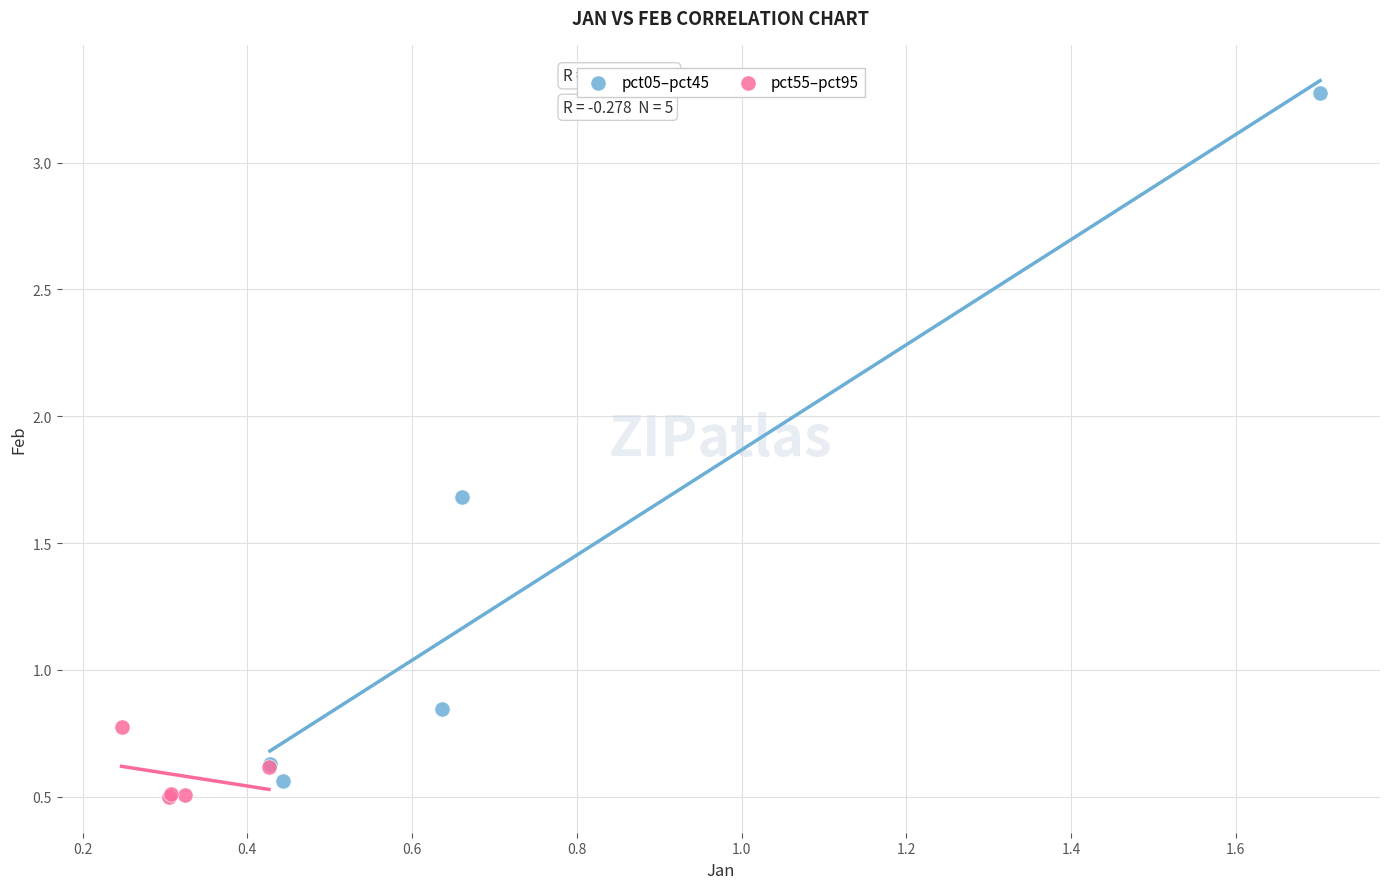

Which series has the widest spread of Y values?

pct05–pct45